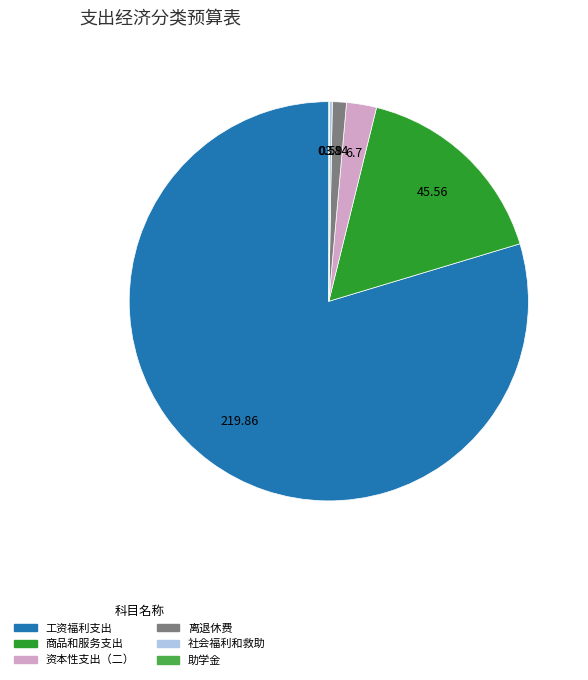

Which slice is the largest?

工资福利支出